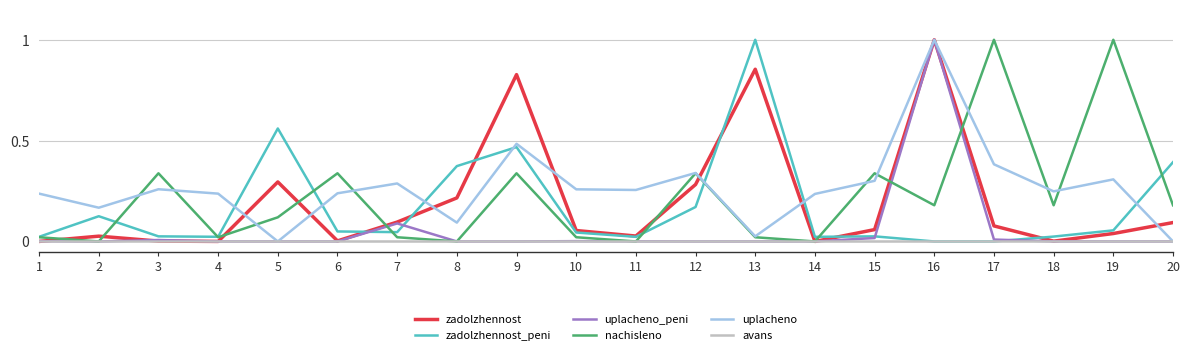

The zadolzhennost_peni series shows -0.3 at 16. True or false?

False